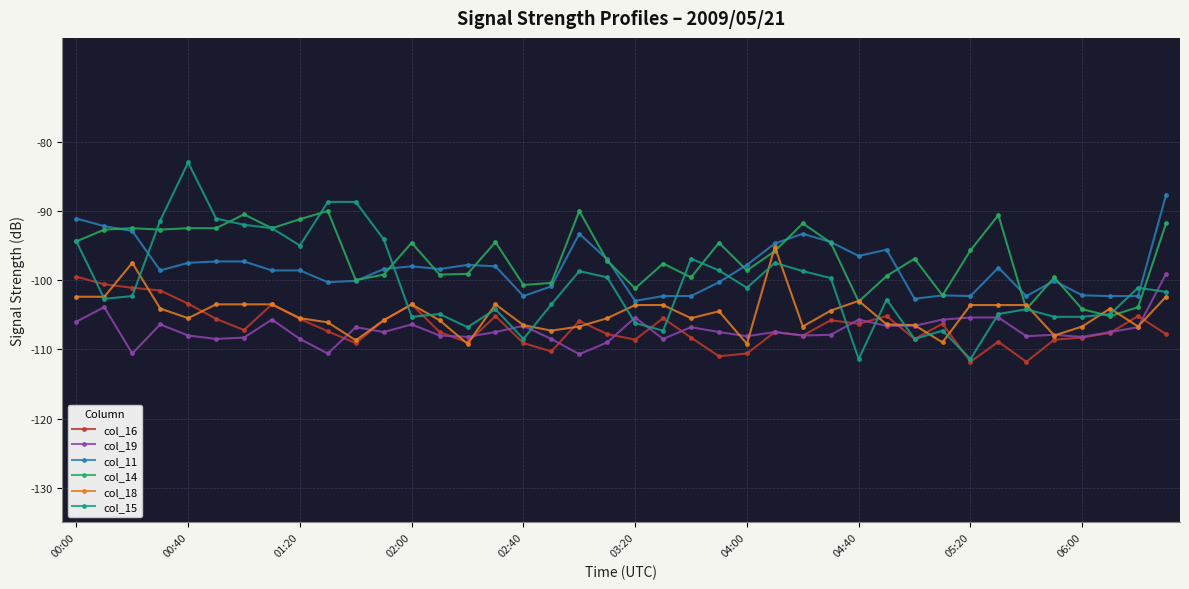

True or false: col_19 and col_18 cross at least once.

True